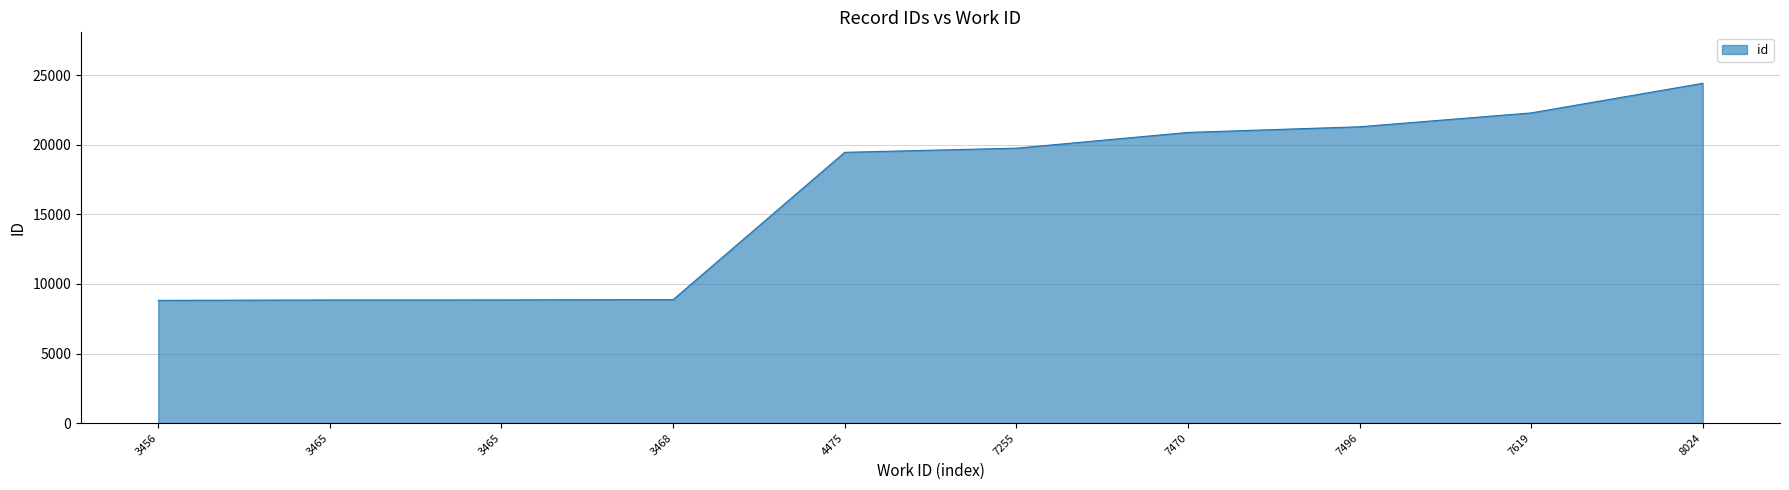

How many lines are shown in the chart?

1